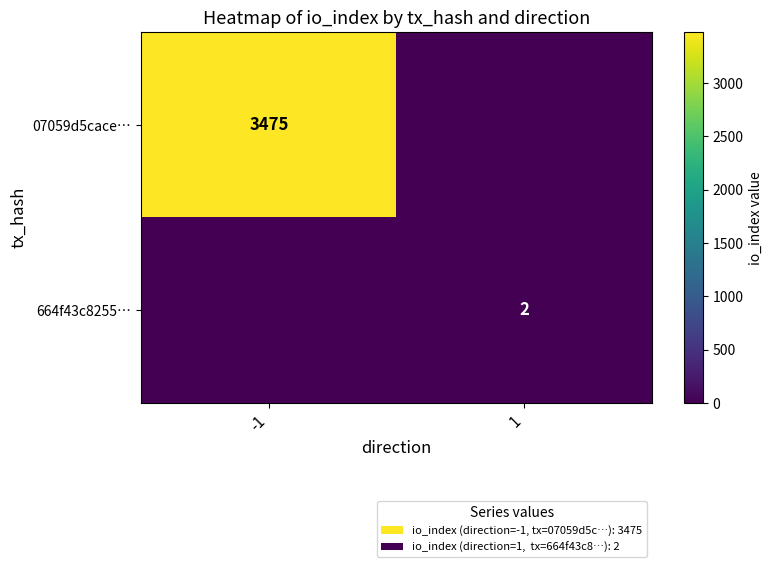

True or false: 664f43c8255… has a value of 2 at 1.

True